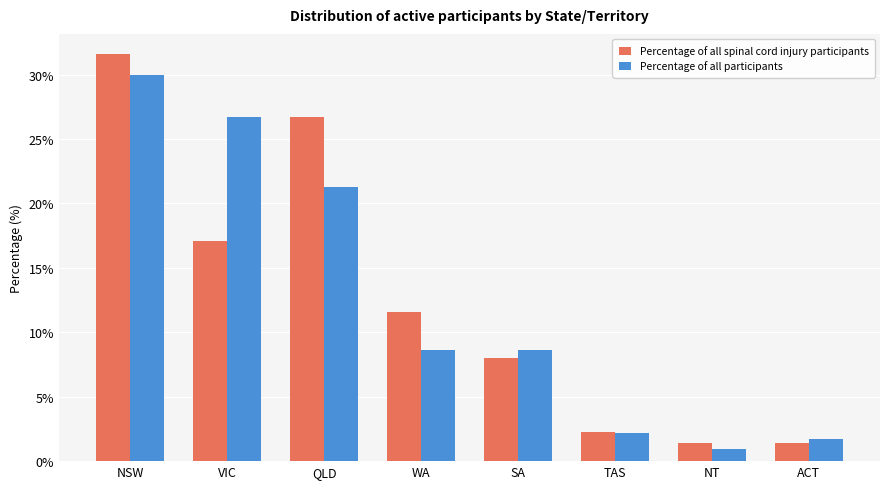

Reading right to left, list all the values displayed in this chart.

Percentage of all spinal cord injury participants: 1.4	1.4	2.2	8.0	11.6	26.7	17.1	31.6
Percentage of all participants: 1.7	0.9	2.2	8.6	8.6	21.3	26.7	30.0